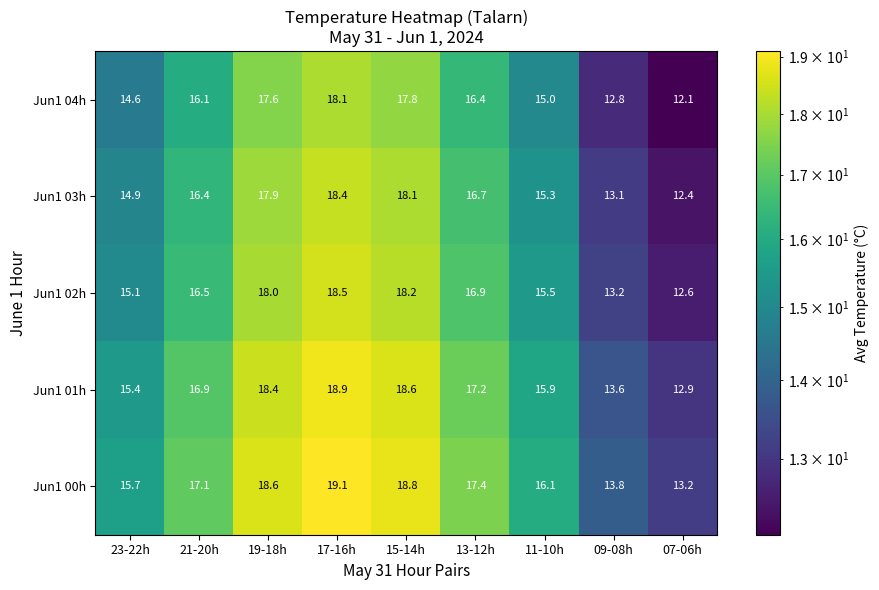

Is it true that Jun1 03h equals 24.0 at 21-20h?

False